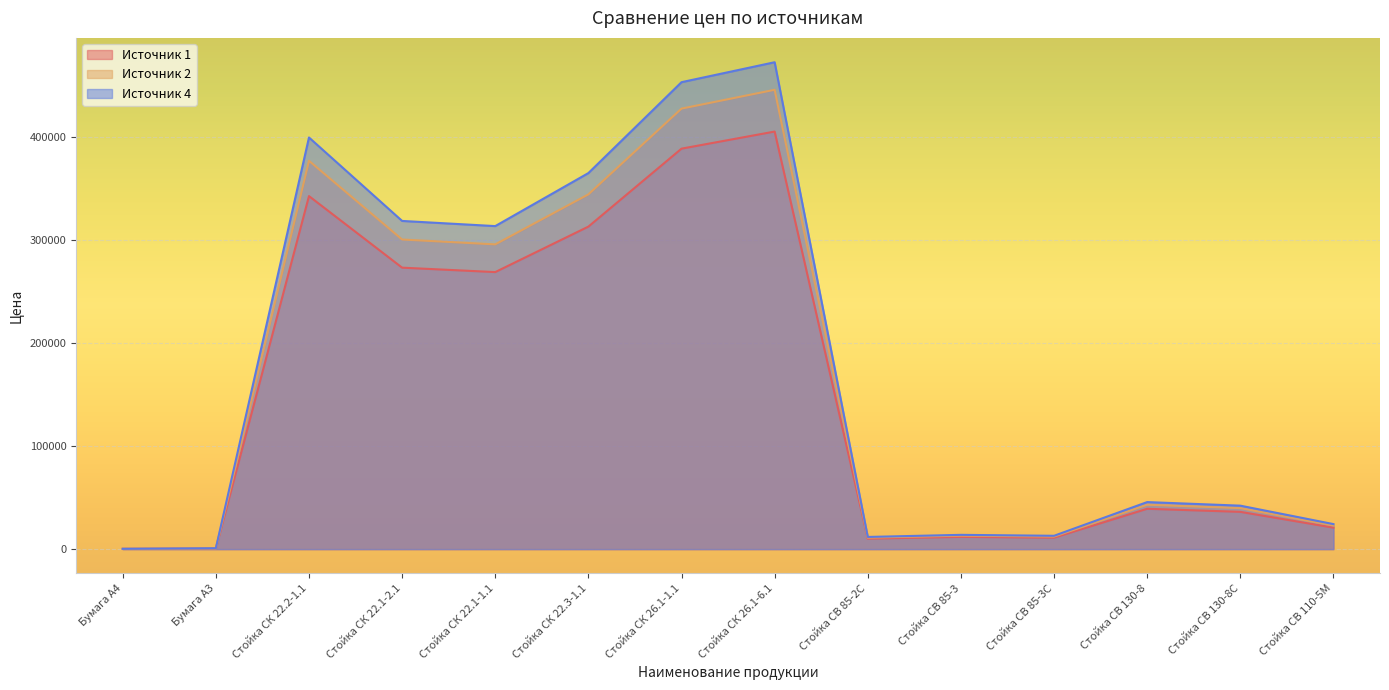

What is the spread (max minus min) of values at Стойка СВ 130-8С?

6010.2